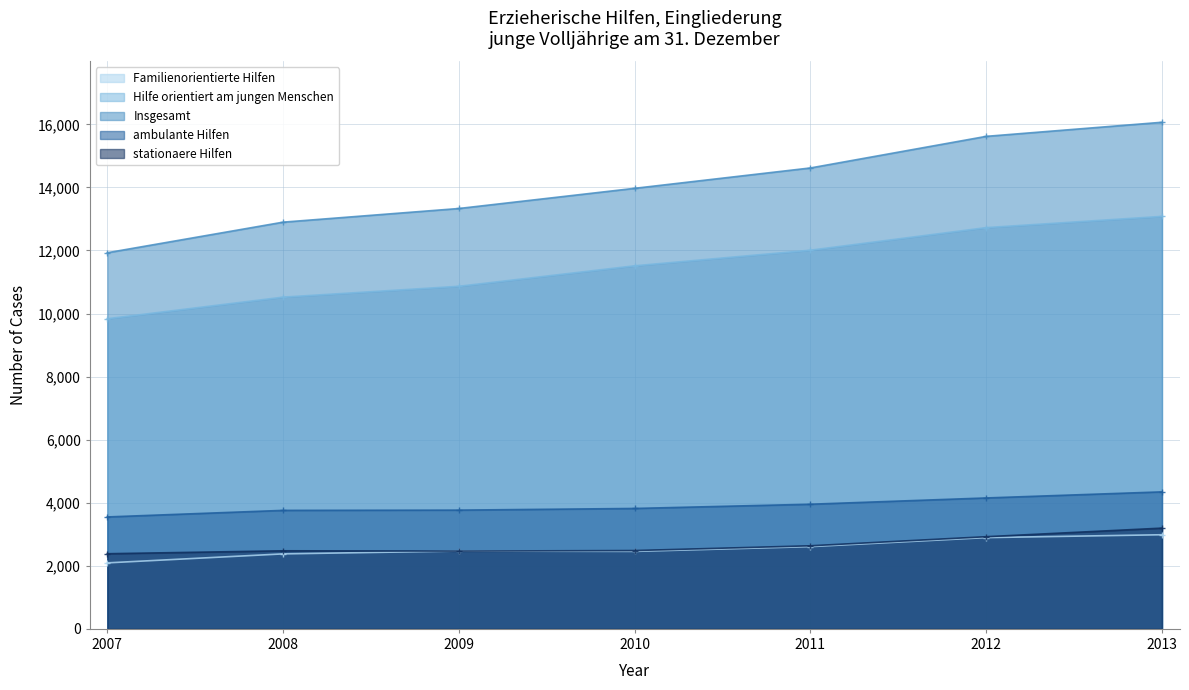

True or false: Hilfe orientiert am jungen Menschen and ambulante Hilfen cross at least once.

False